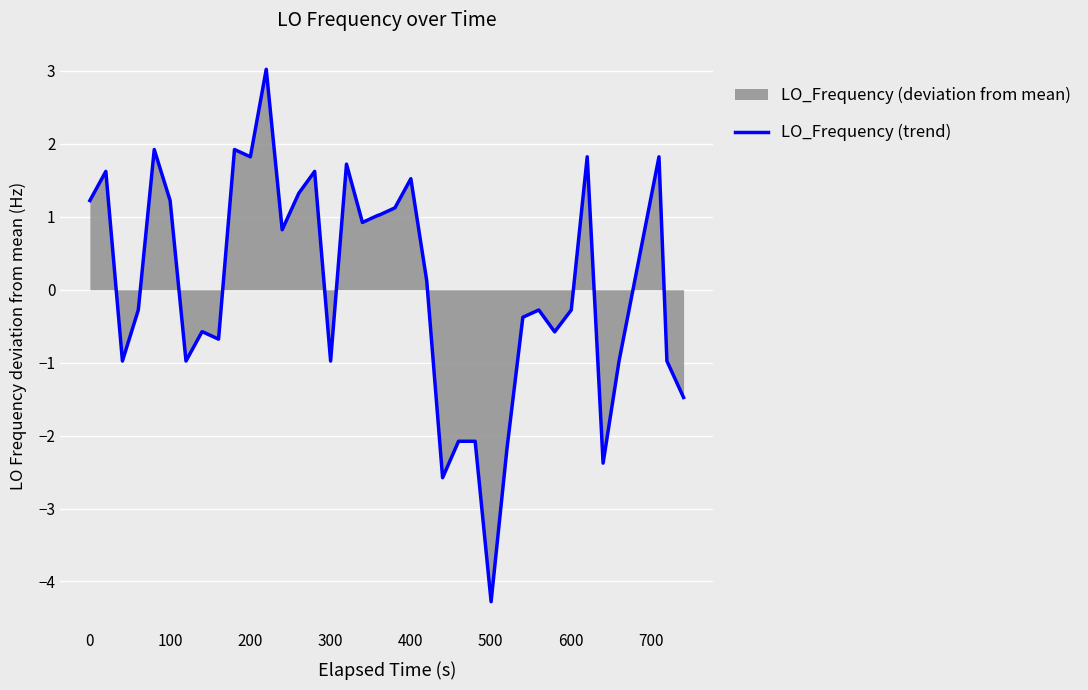

What is the difference between the maximum and minimum values?

7.3